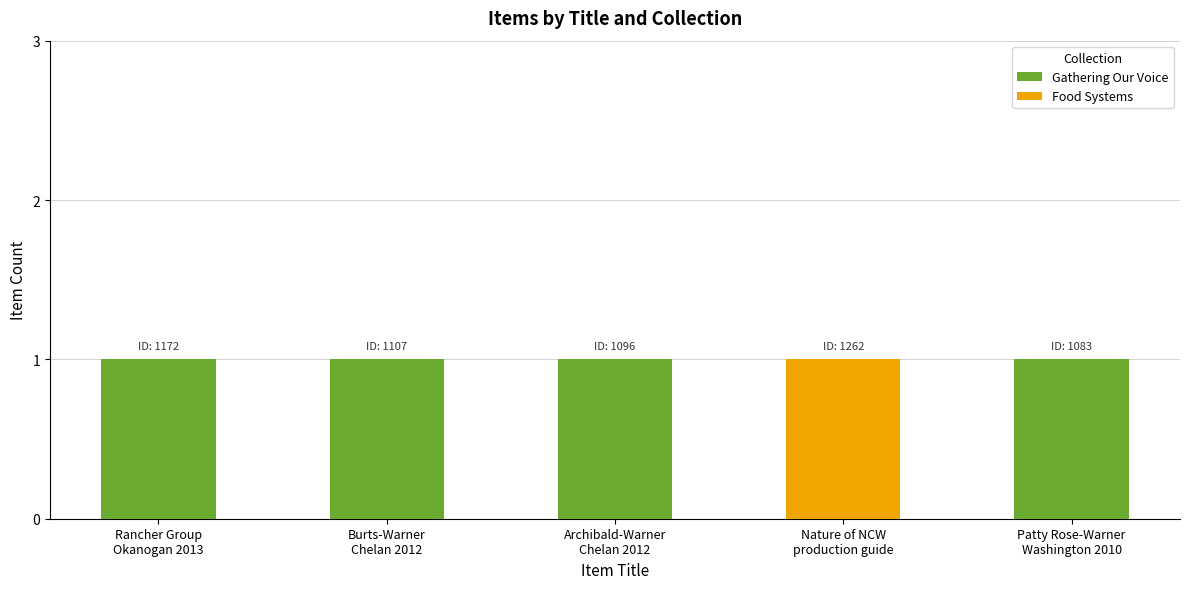

At which category does the chart reach its minimum across all series?

Nature of NCW
production guide